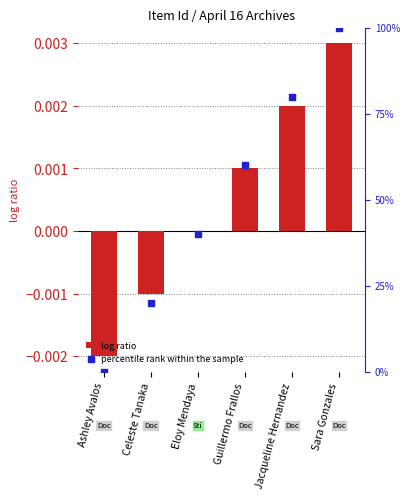

Which series has the widest spread of Y values?

percentile rank within the sample